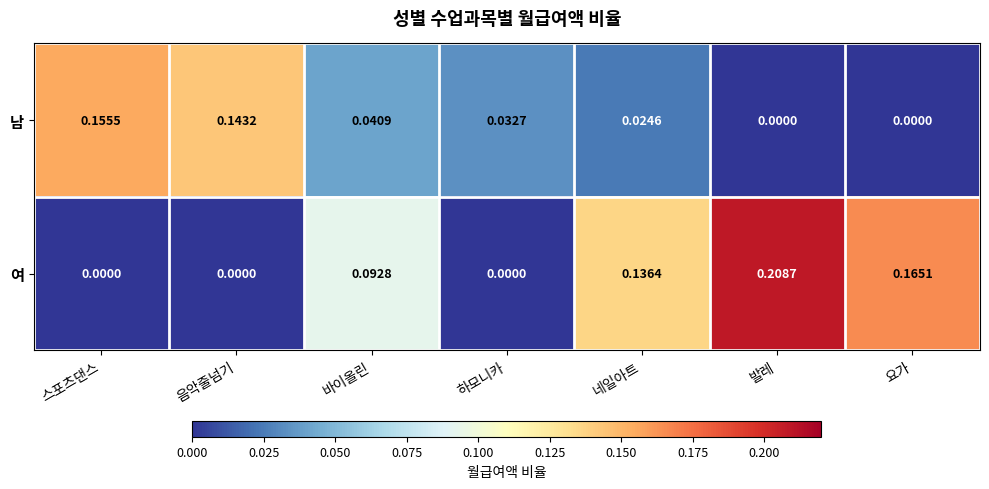

Which series has the widest spread of values?

여